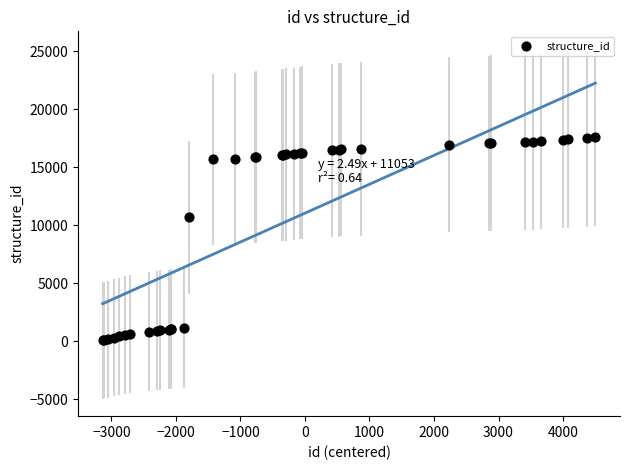

What Y value in the scatter plot is closest to 8828?

10697